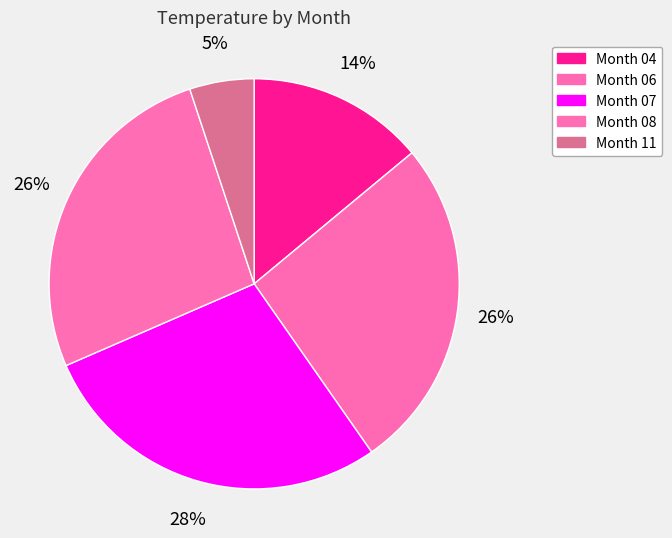

Rank the categories by value from lowest to highest.

11, 04, 06, 08, 07